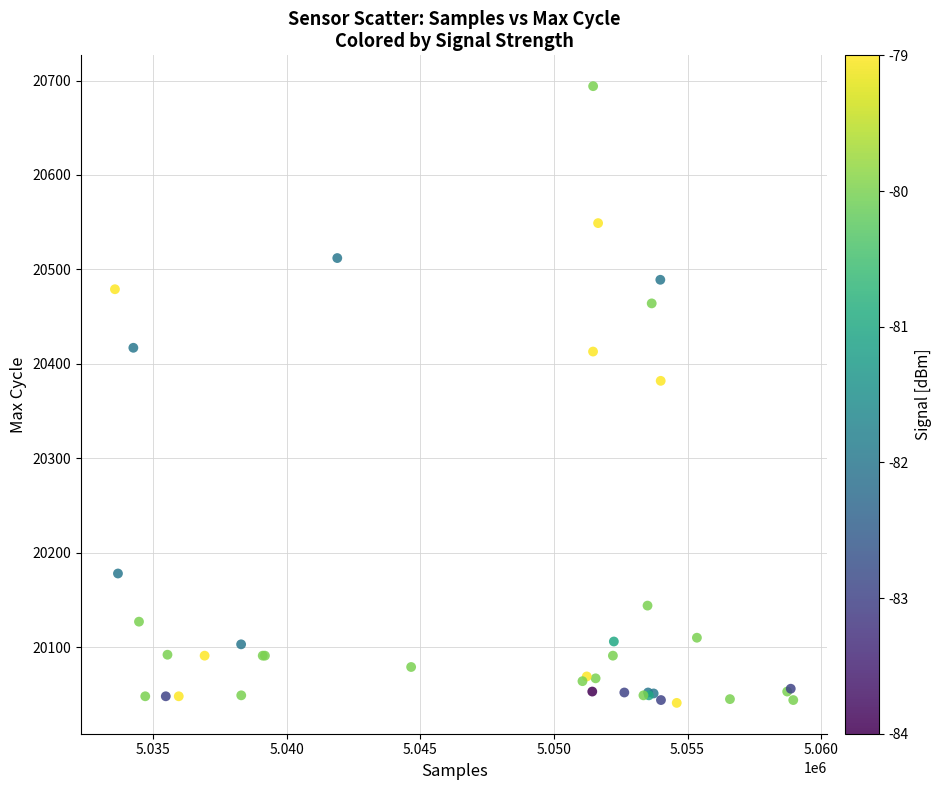

What Y value in the scatter plot is closest to 20367?

20382